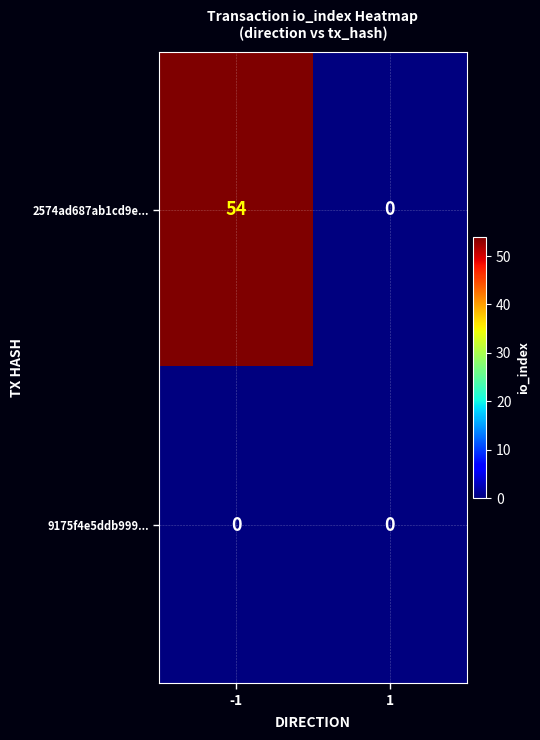

Rank the categories by 2574ad687ab1cd9e... value from highest to lowest.

-1, 1